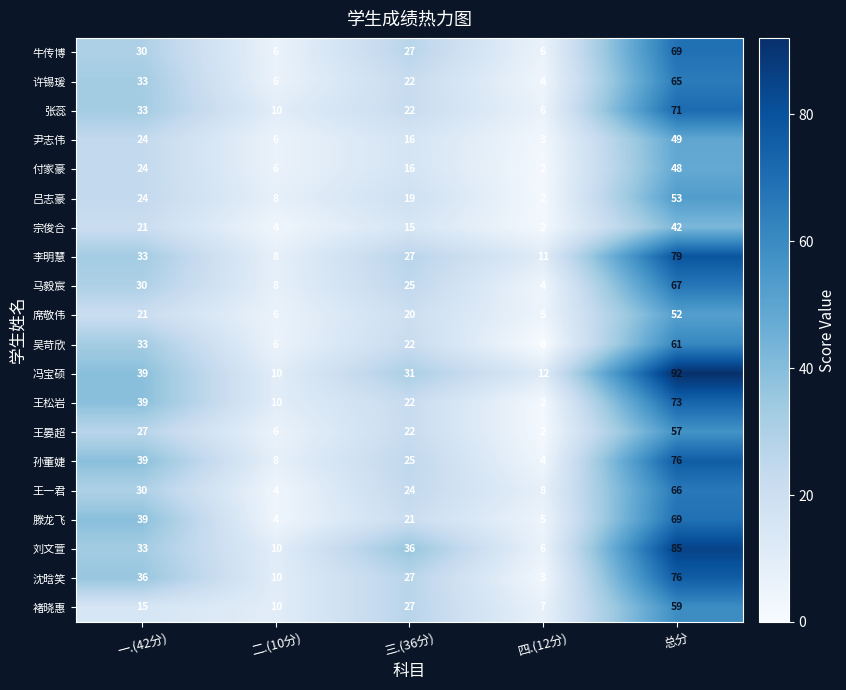

What is the difference between the second highest and second lowest values in the 付家豪 series?

18